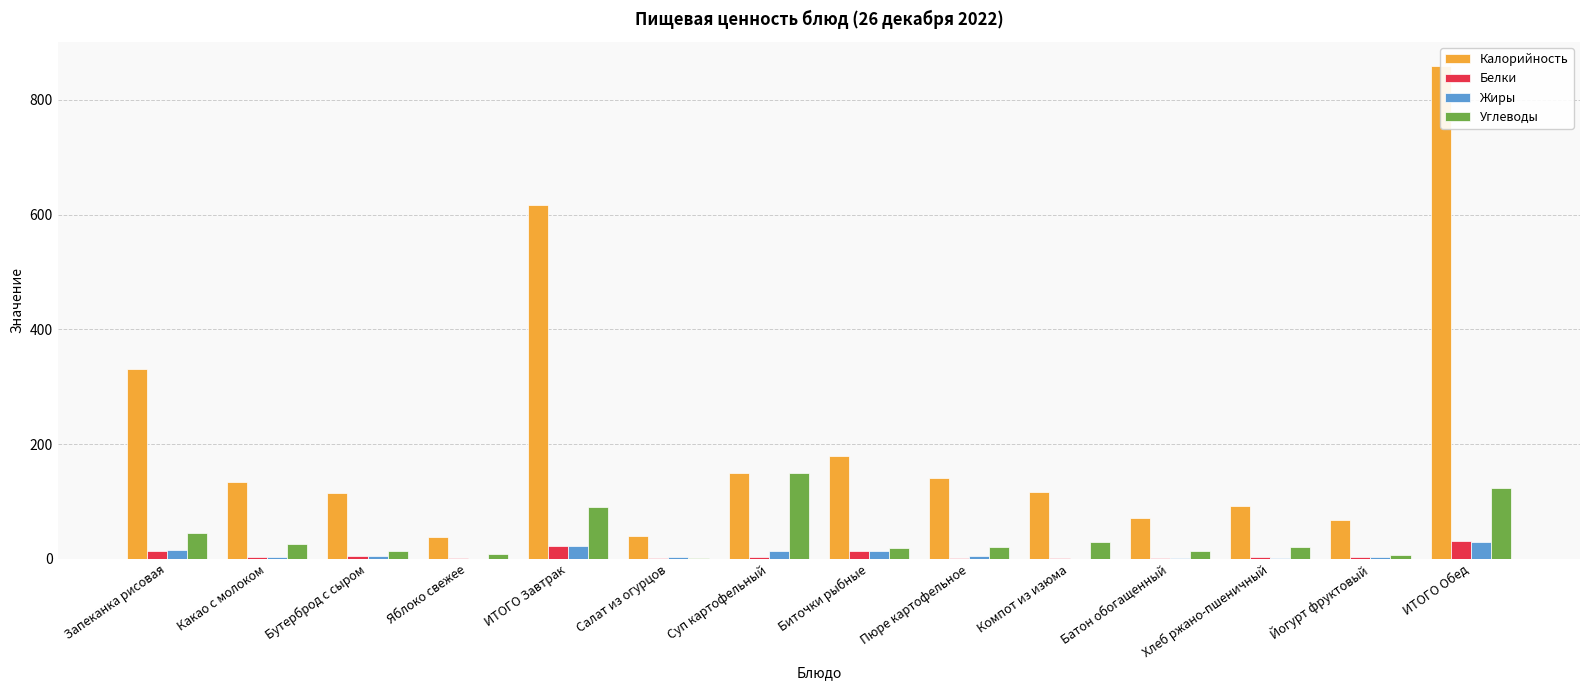

List the series in order of their peak value, highest first.

Калорийность, Углеводы, Белки, Жиры